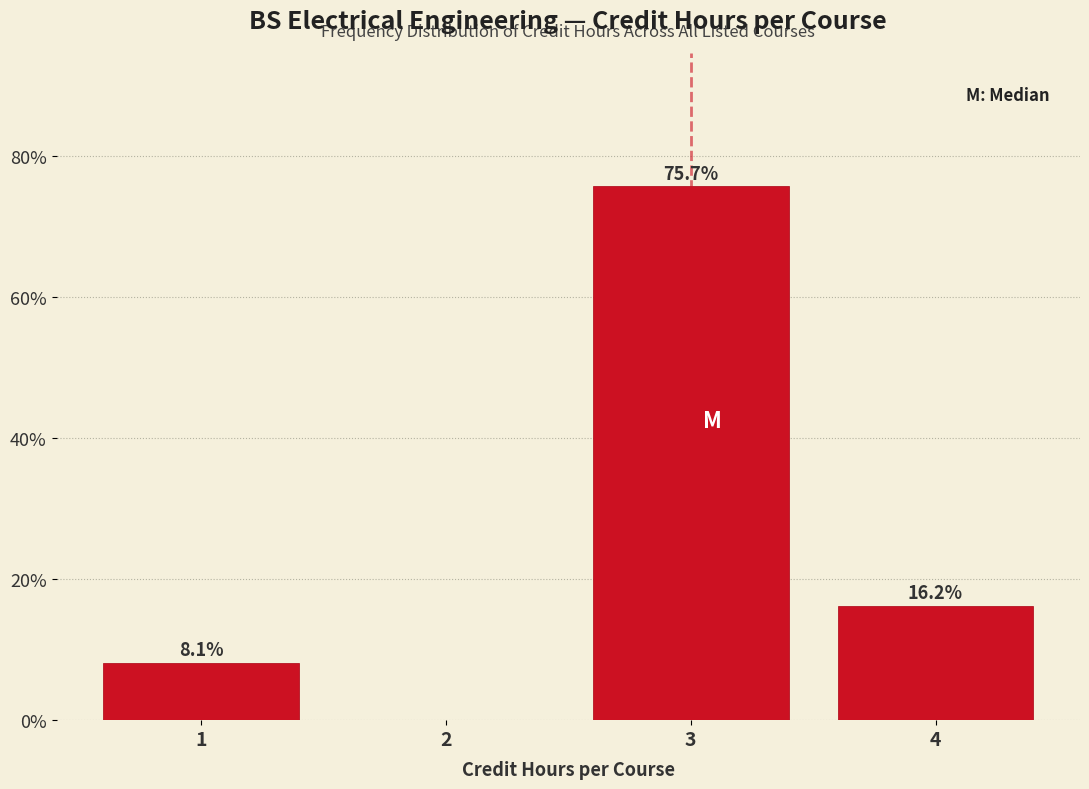

Over which range of the x-axis is the bar tallest?

2.5 to 3.5